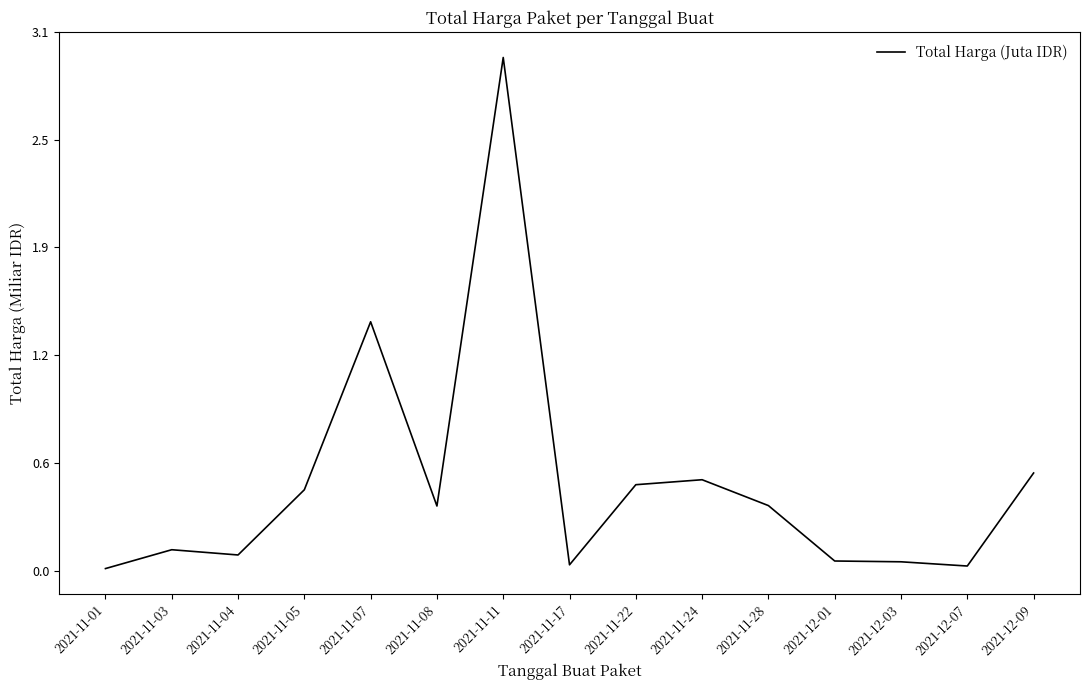

How many points are lower than both their immediate neighbors (excluding endpoints)?

4